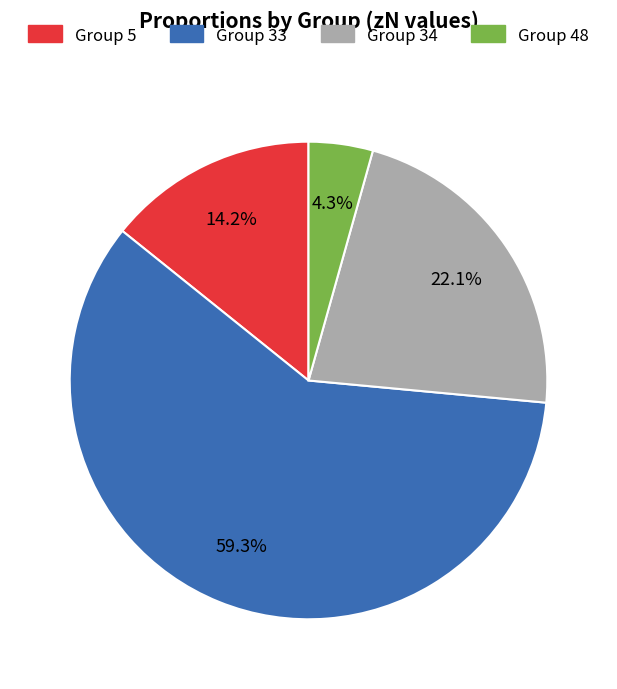

Is there a majority slice in this chart?

Yes